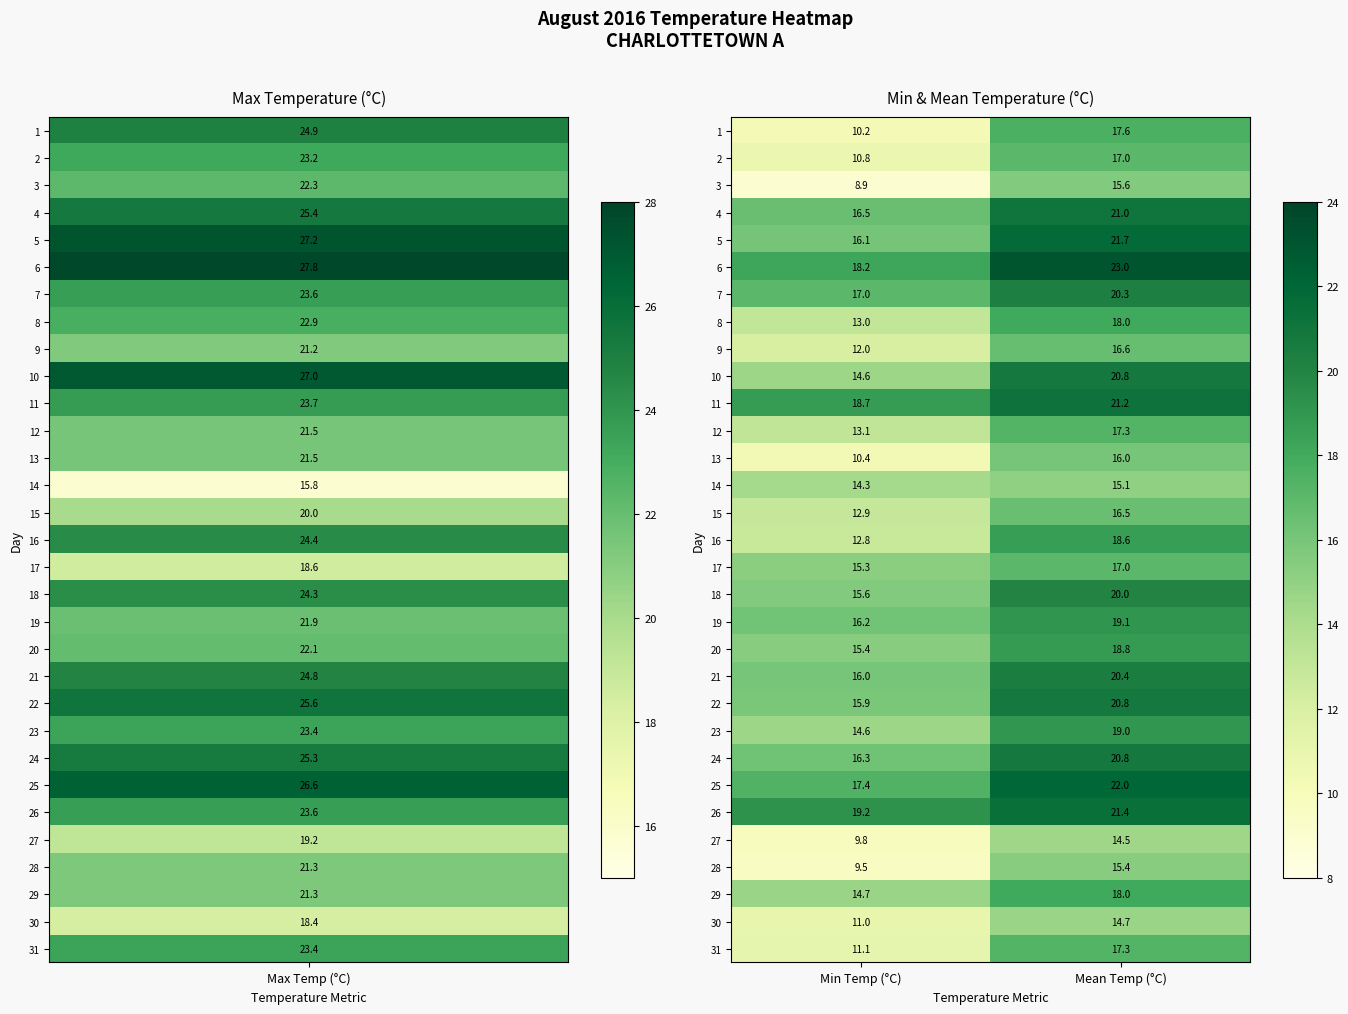

What is the difference between the highest and lowest values at Mean Temp (°C)?

8.5